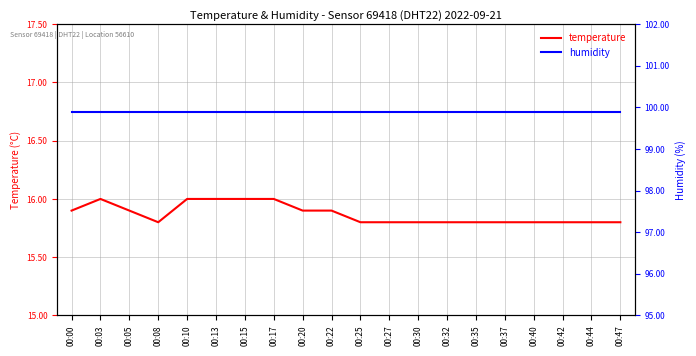

The value of temperature at 00:20 is 11.0. True or false?

False